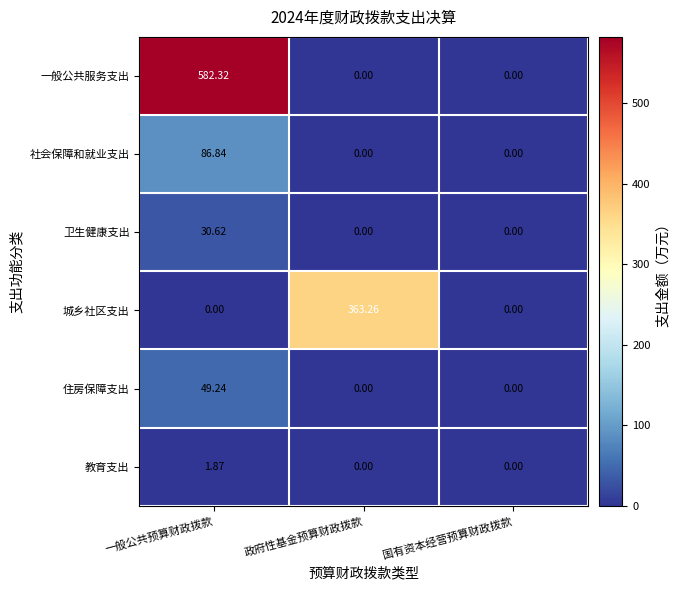

Which series has the largest range (max minus min)?

一般公共服务支出